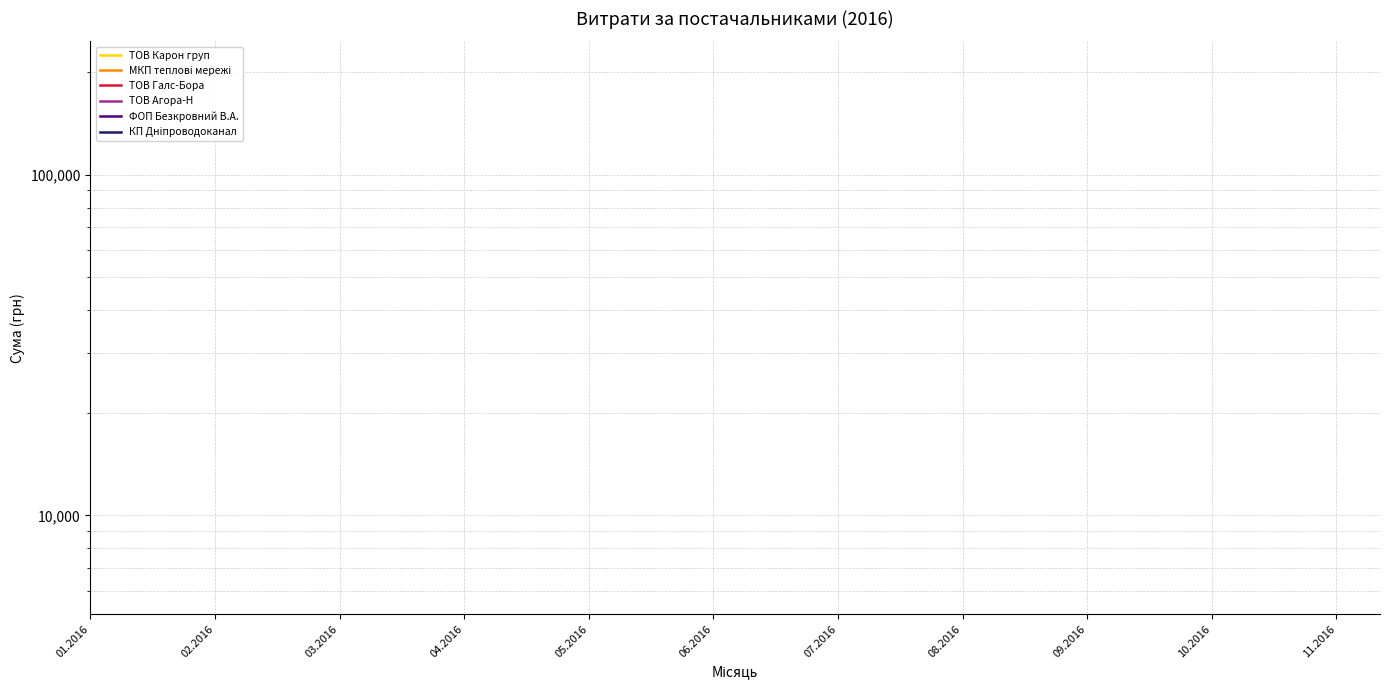

Which category has the lowest value across all series?

04.2016